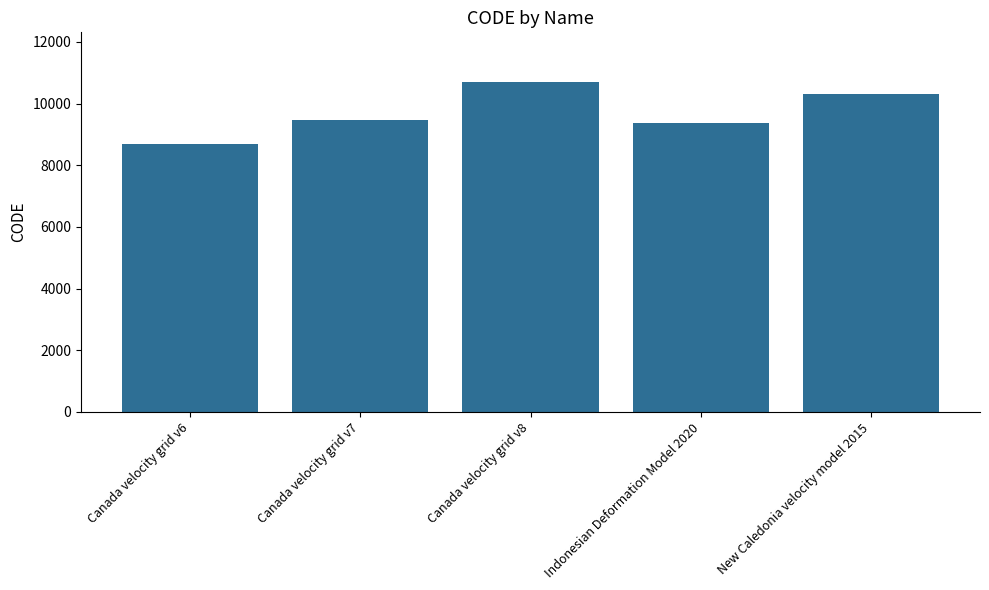

Which has a higher value, Canada velocity grid v6 or Canada velocity grid v7?

Canada velocity grid v7